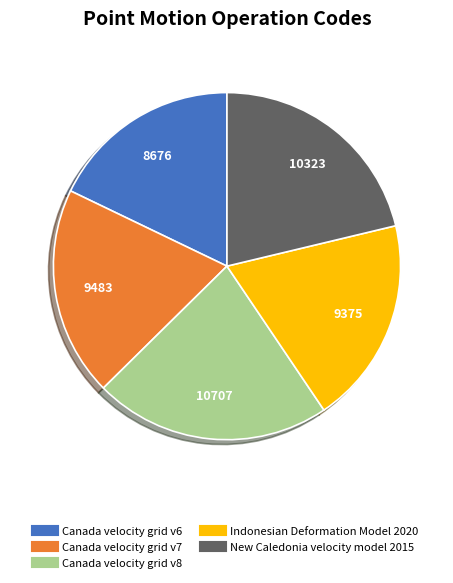

How many segments does this pie chart have?

5